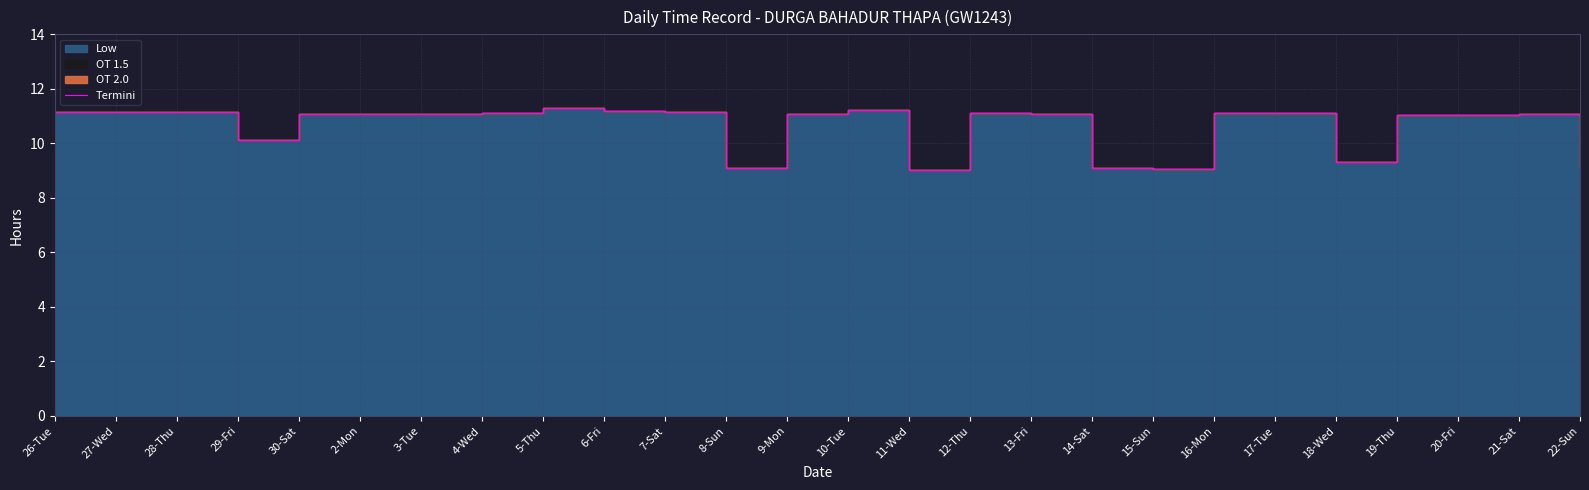

What is the sum of all values?

276.2